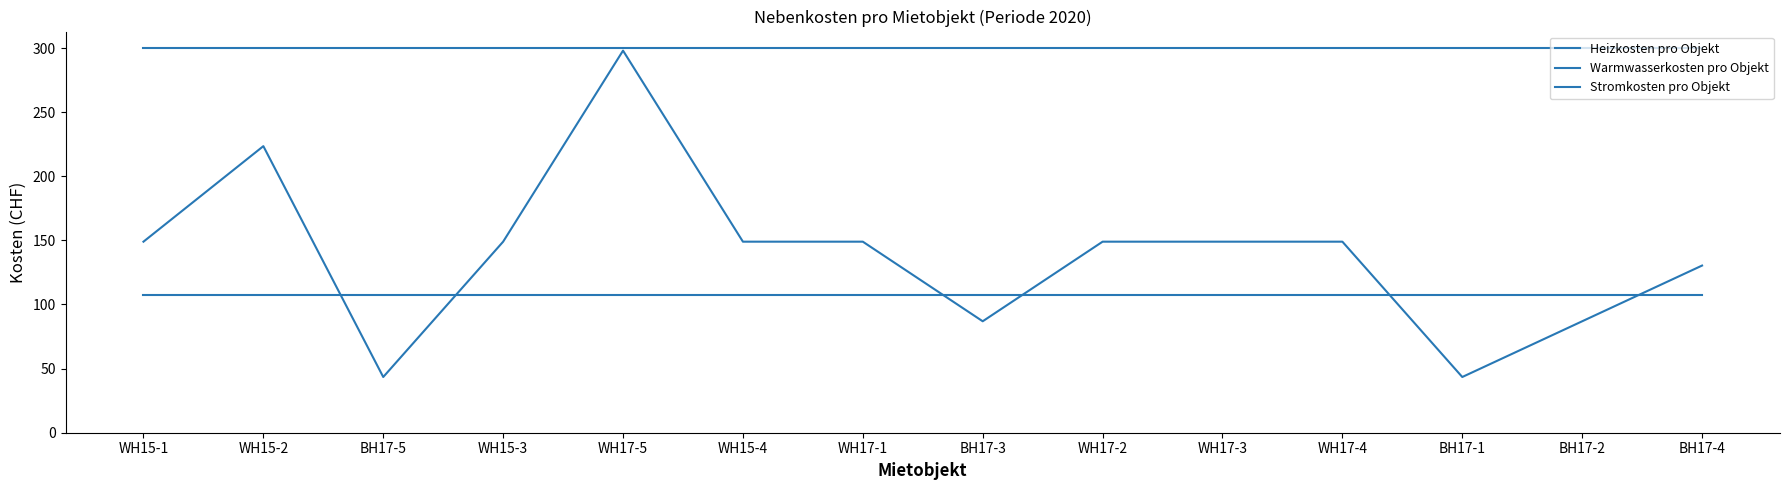

Is it true that Stromkosten pro Objekt equals 181.5 at WH15-1?

False